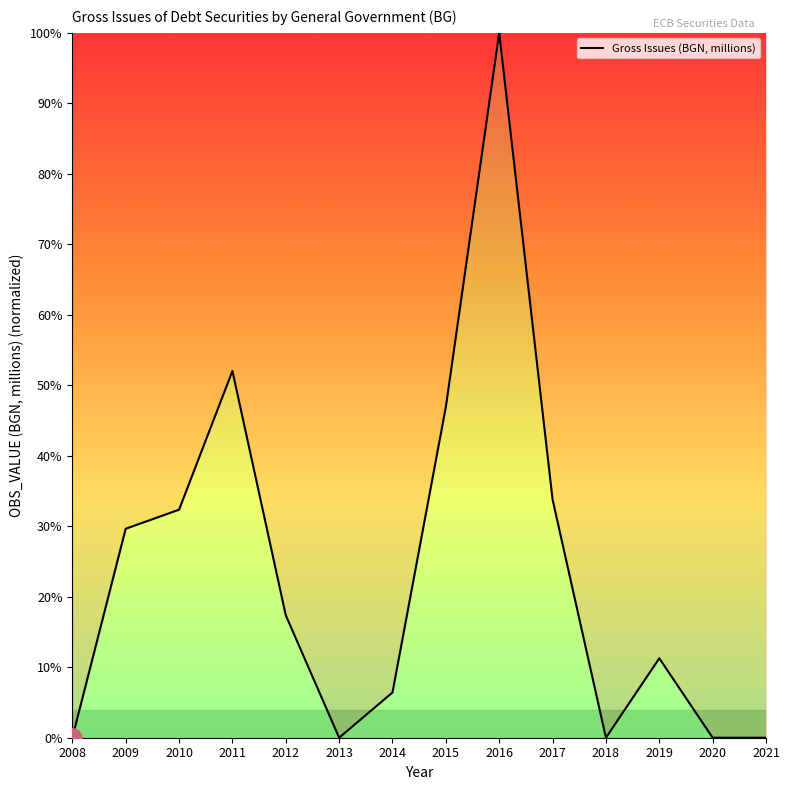

What is the difference between the values at 2020 and 2014?

6.4